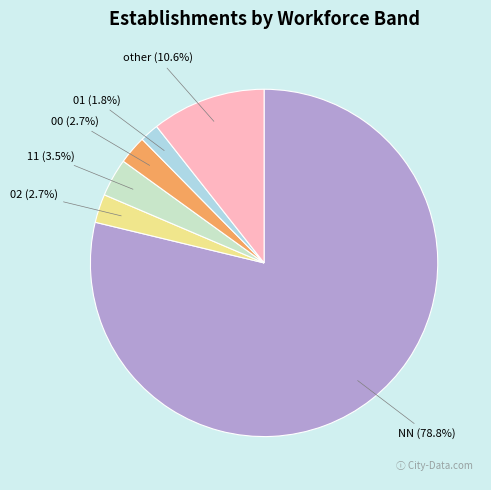

To the nearest percent, what is the difference between the largest and smallest slice percentages?

77%